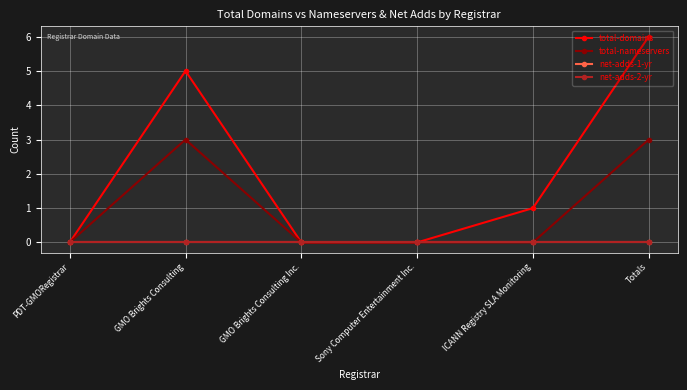

Is this an area chart (filled region under the line)?

No